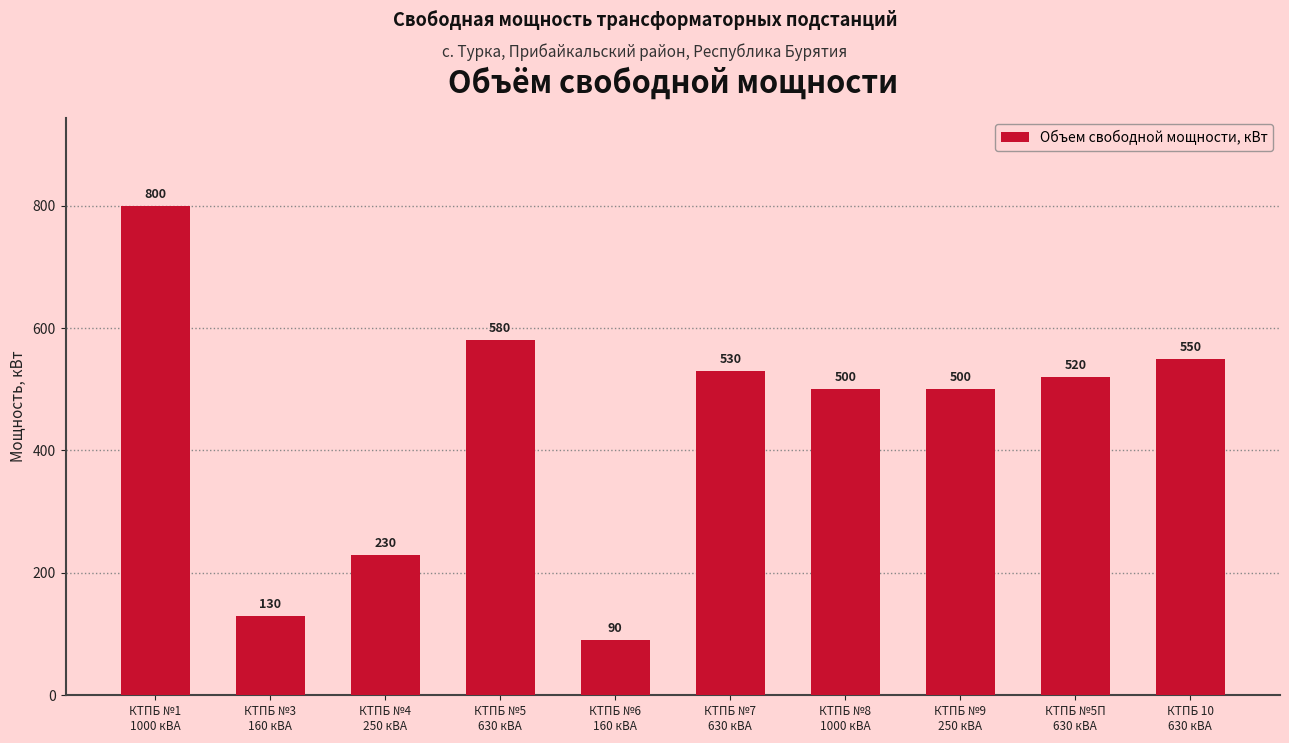

Which category has the highest value across all series?

КТПБ №1
1000 кВА